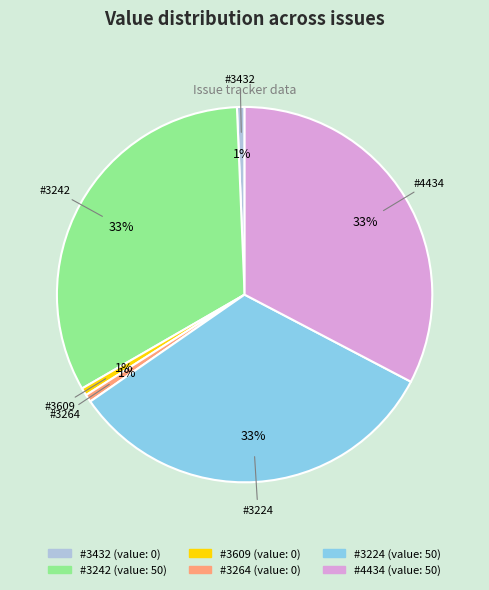

To the nearest percent, what is the average slice percentage?

17%